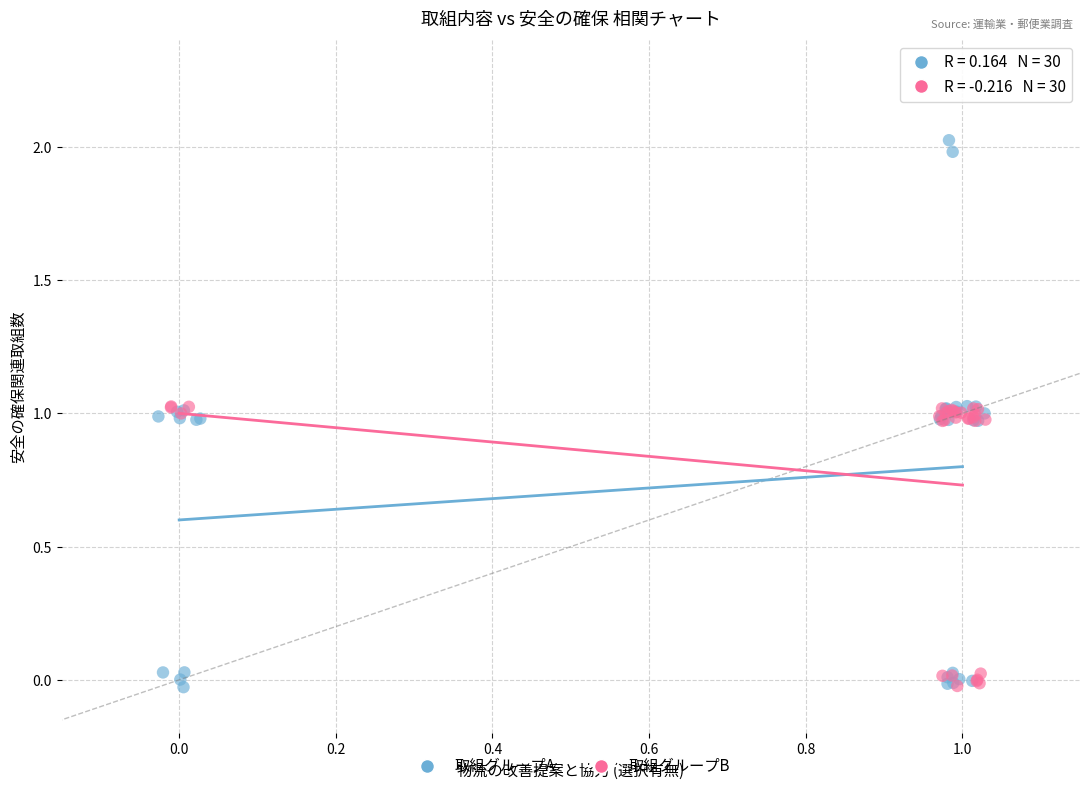

Which series has the largest Y range (max minus min)?

取組グループA